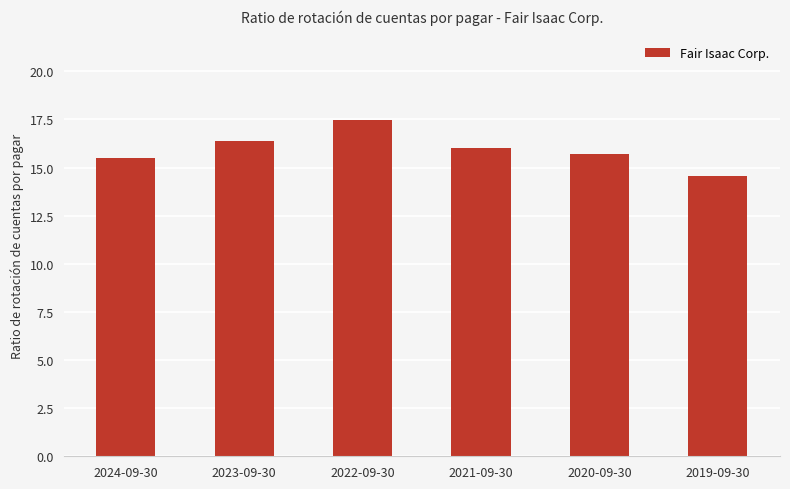

True or false: the data shows 15.7 at 2020-09-30.

True